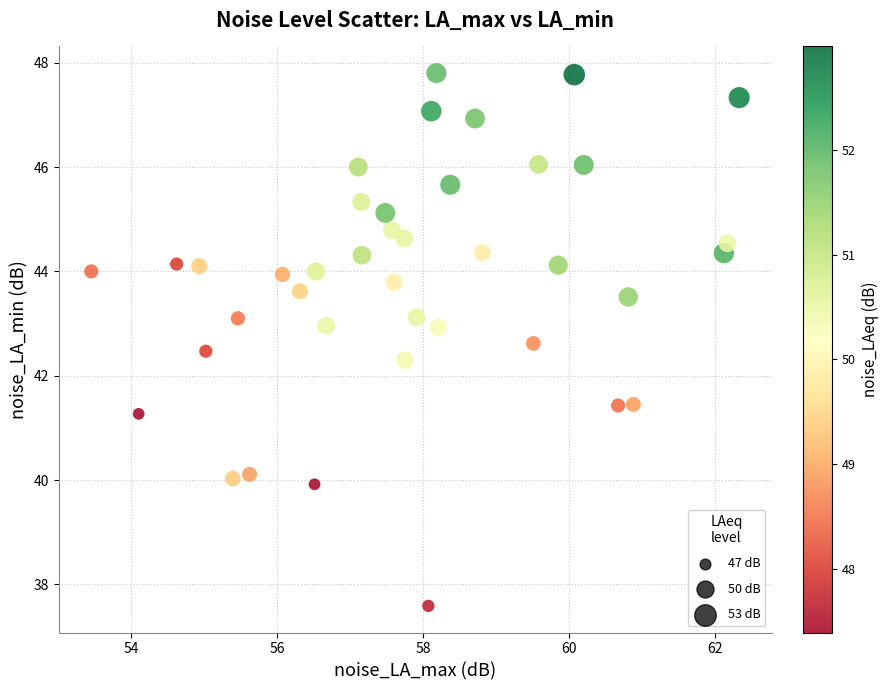

What Y value in the scatter plot is closest to 42?

42.3